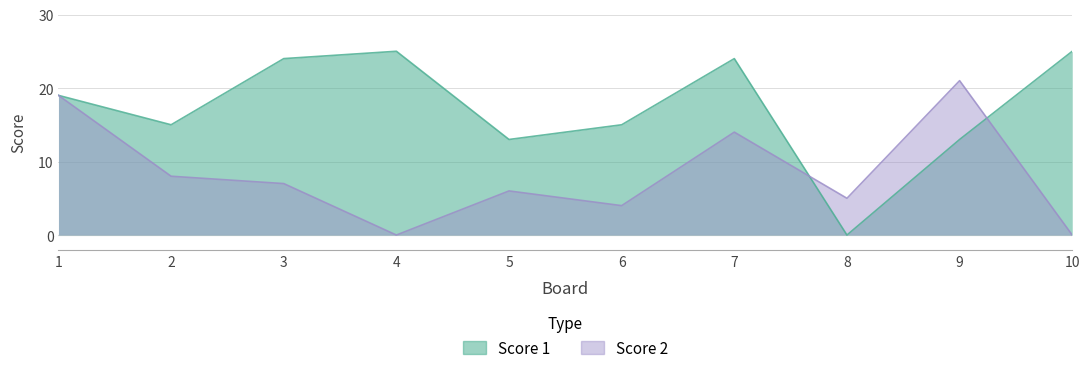

True or false: Score 1 has a value of 15 at 4.

False